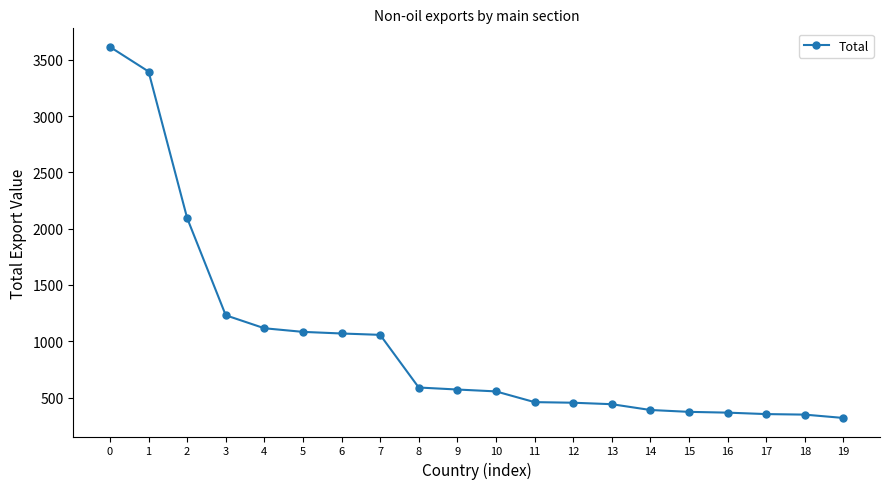

The chart shows a value of 1231.0 at 3. True or false?

True